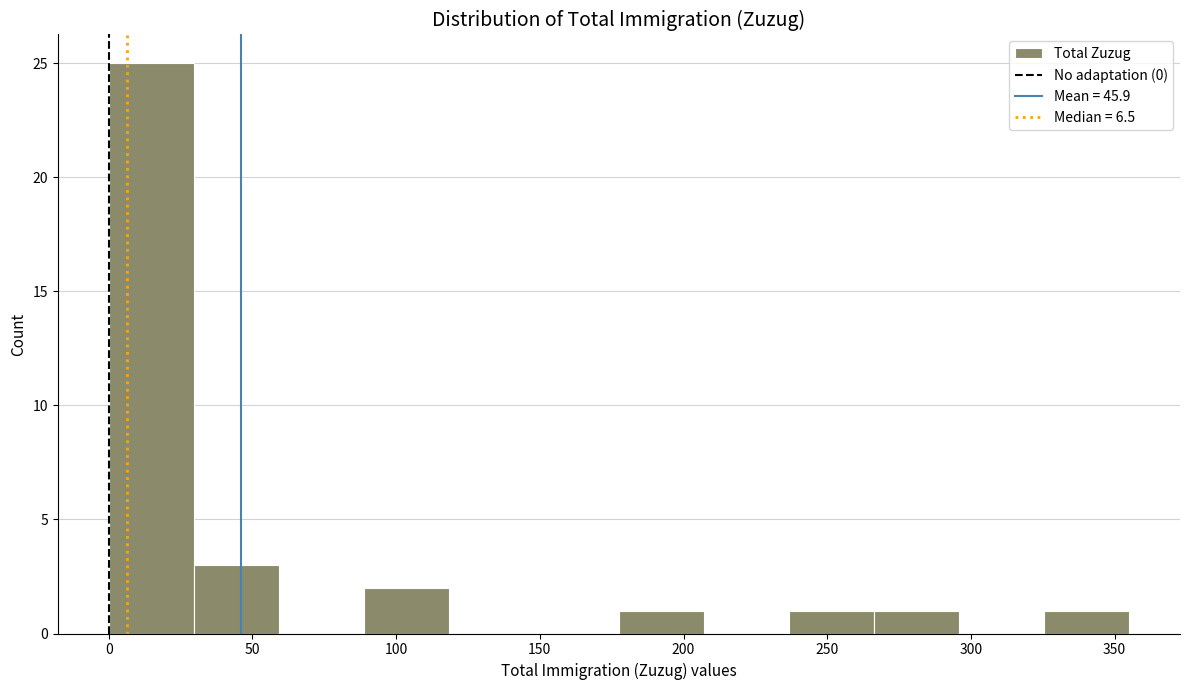

Over which range of the x-axis is the bar tallest?

0 to 30